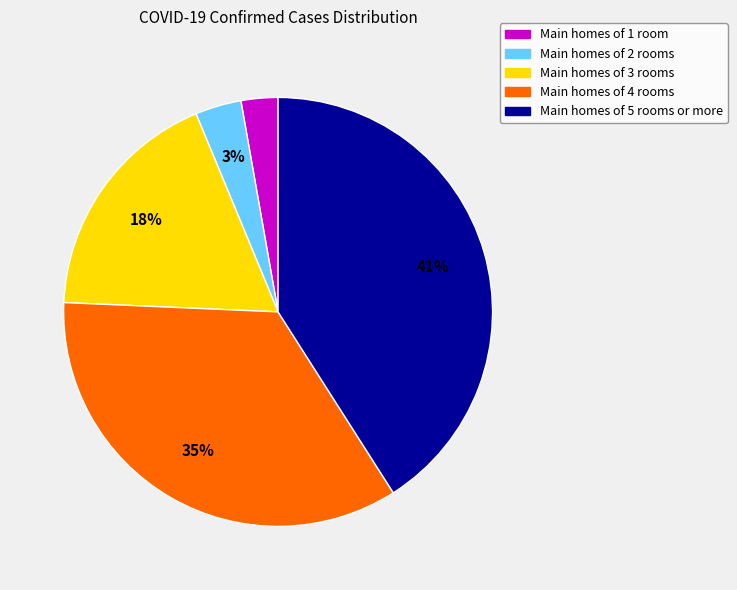

Does any single category account for the majority?

No